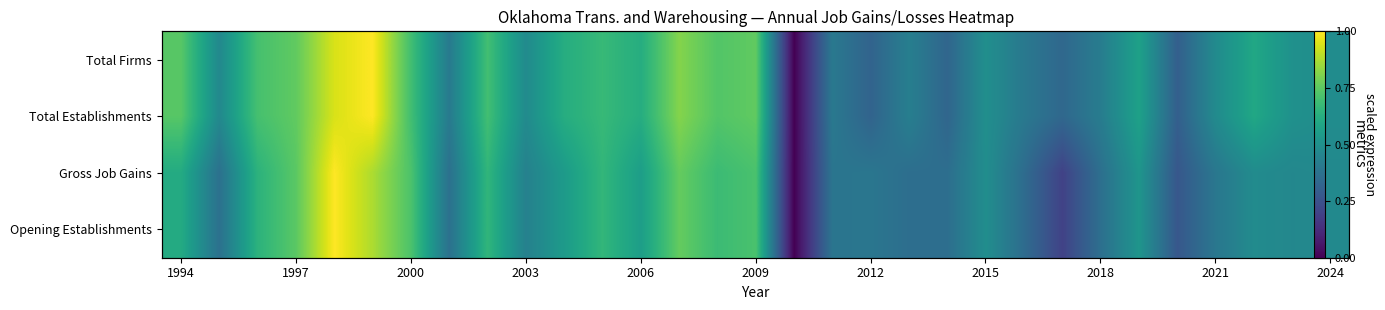

How many values in the Total Firms series exceed 0?

30